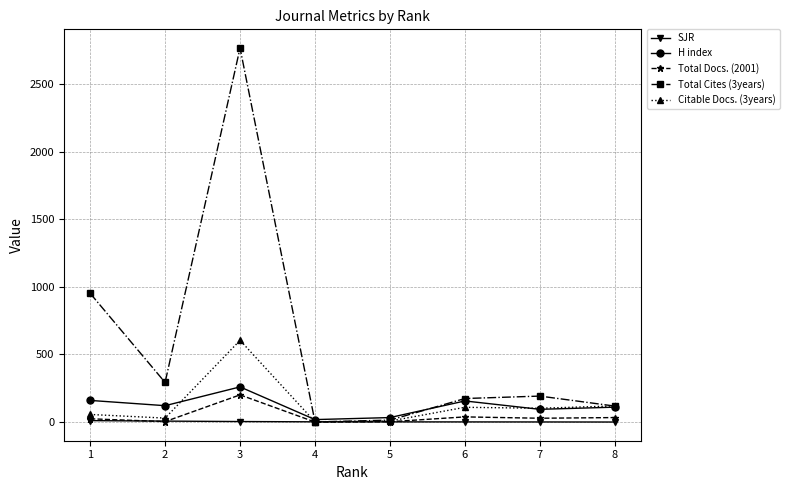

The Total Cites (3years) series shows 1377.7 at 1. True or false?

False